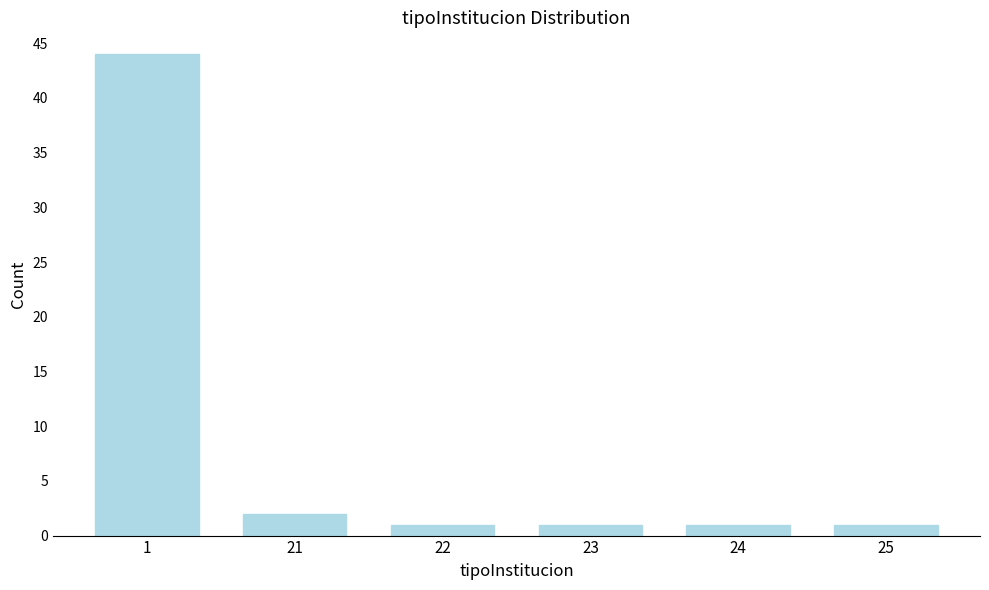

Reading right to left, transcribe all the data shown in this chart.

1	1	1	1	2	44